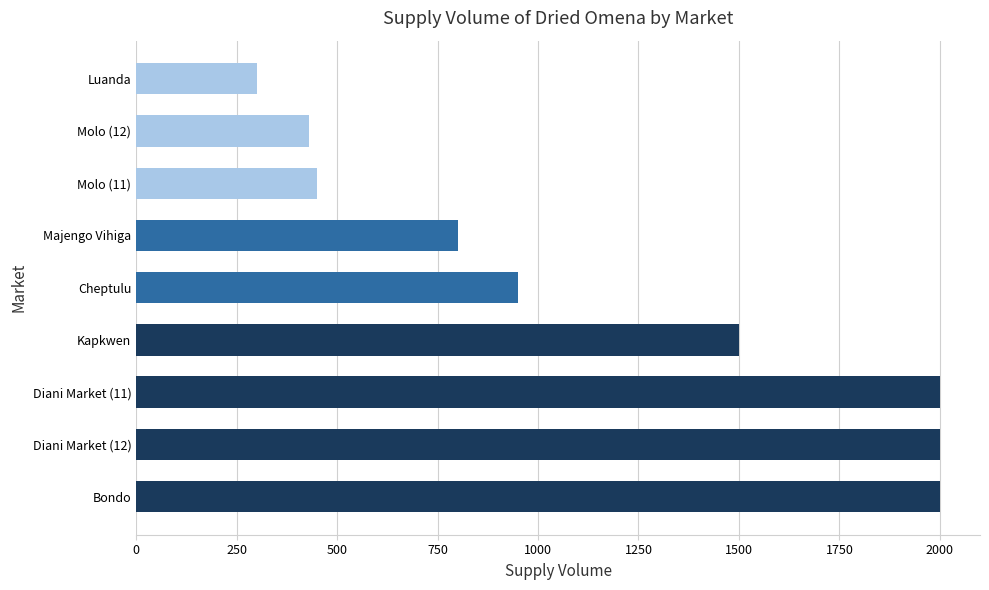

True or false: the data shows 2000 at Bondo.

True